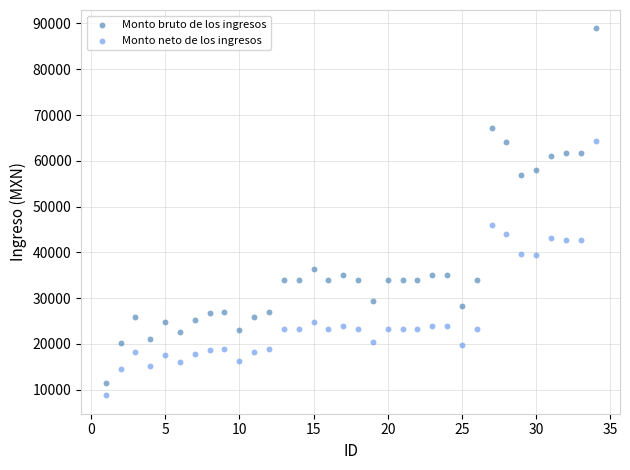

Across all data points, what is the range of Y values (max minus min)?

80188.3